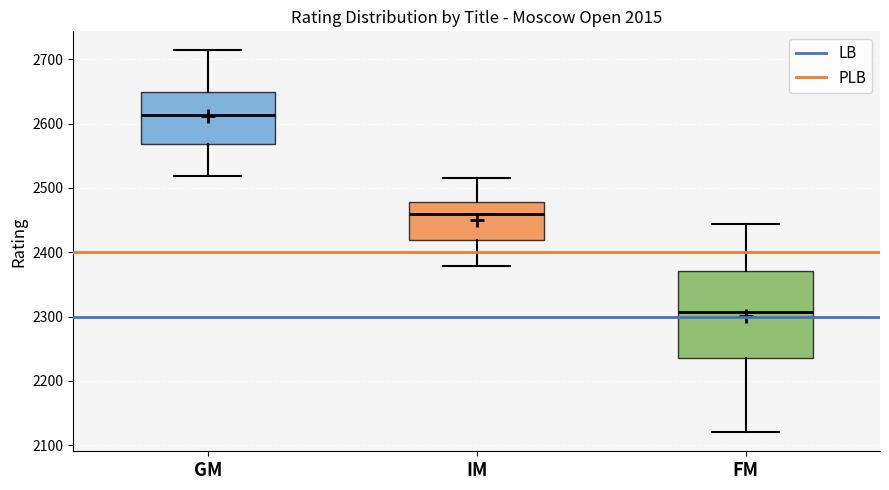

Reading left to right, read every box against the y-axis: the position of its median line, the range the box covers, and the ends of its whiskers. The values are not printed on the chart, so give them approximately, as read against the axis.

GM: median 2610, box 2570 to 2650, whiskers 2520 to 2710
IM: median 2460, box 2420 to 2480, whiskers 2380 to 2520
FM: median 2310, box 2240 to 2370, whiskers 2120 to 2440